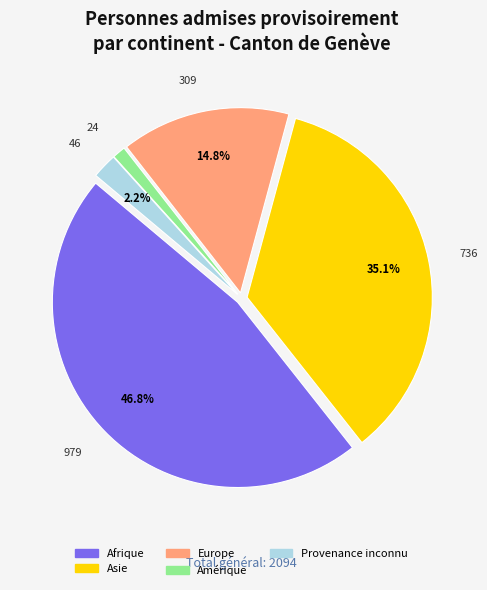

Approximately how many times larger is the value at Europe compared to Provenance inconnu?

6.7